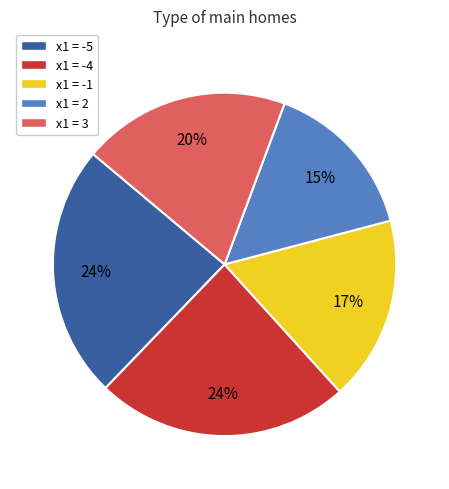

To the nearest percent, what is the combined percentage of x1 = -5 and x1 = -4?

48%